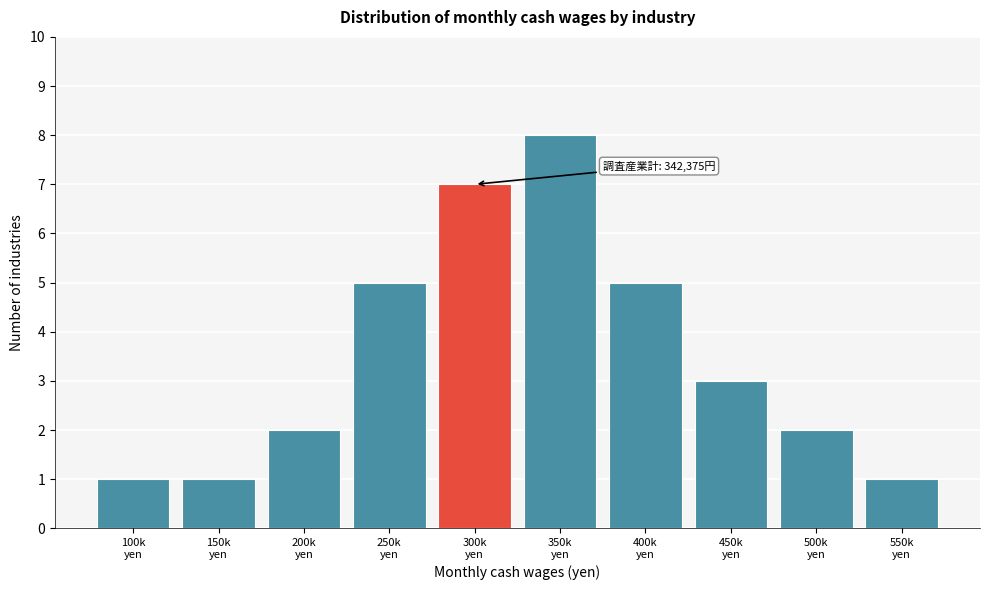

Reading left to right, transcribe all the data shown in this chart.

1	1	2	5	7	8	5	3	2	1